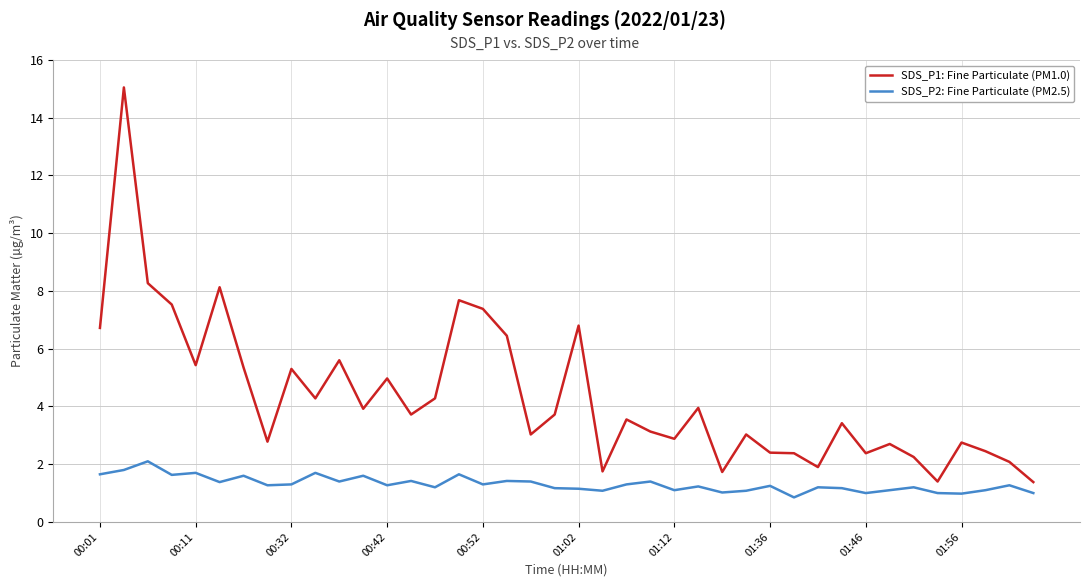

What is the difference between the maximum and minimum values in the SDS_P1: Fine Particulate (PM1.0) series?

13.7